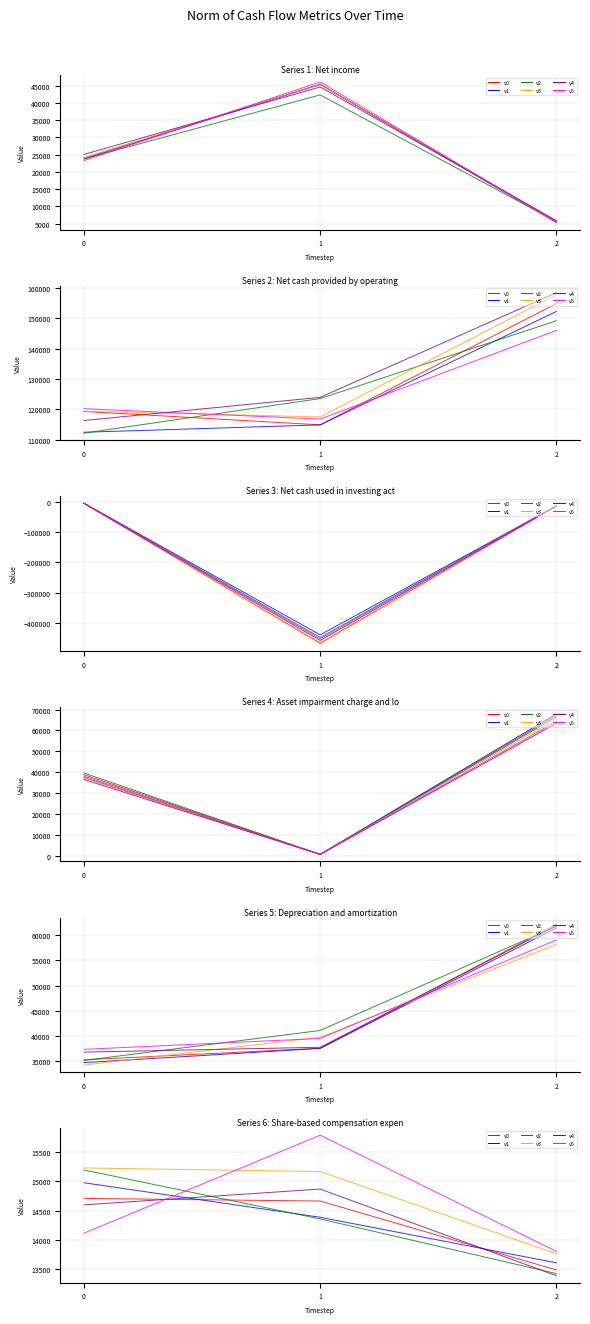

Read the Net cash used in investing activities value at Dec. 31, 2013.

-6030.4